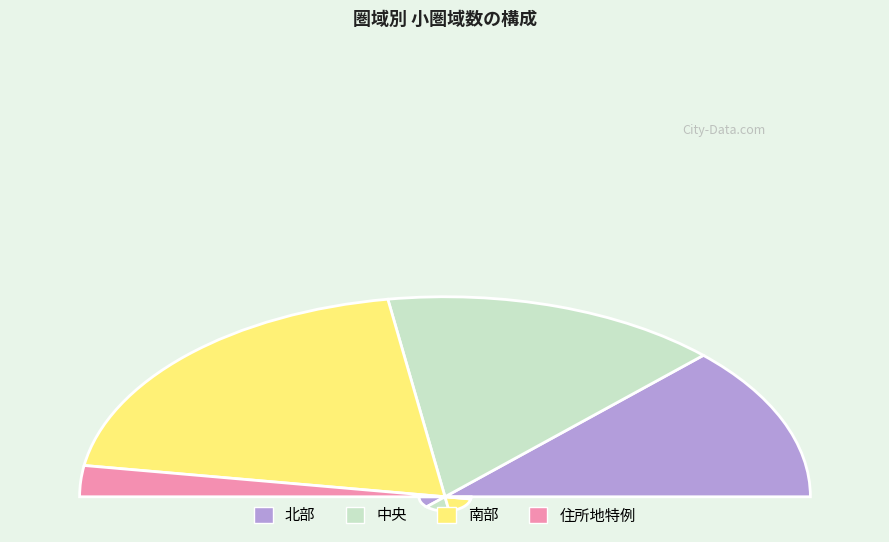

To the nearest percent, what is the combined percentage of 北部 and 中央?

55%